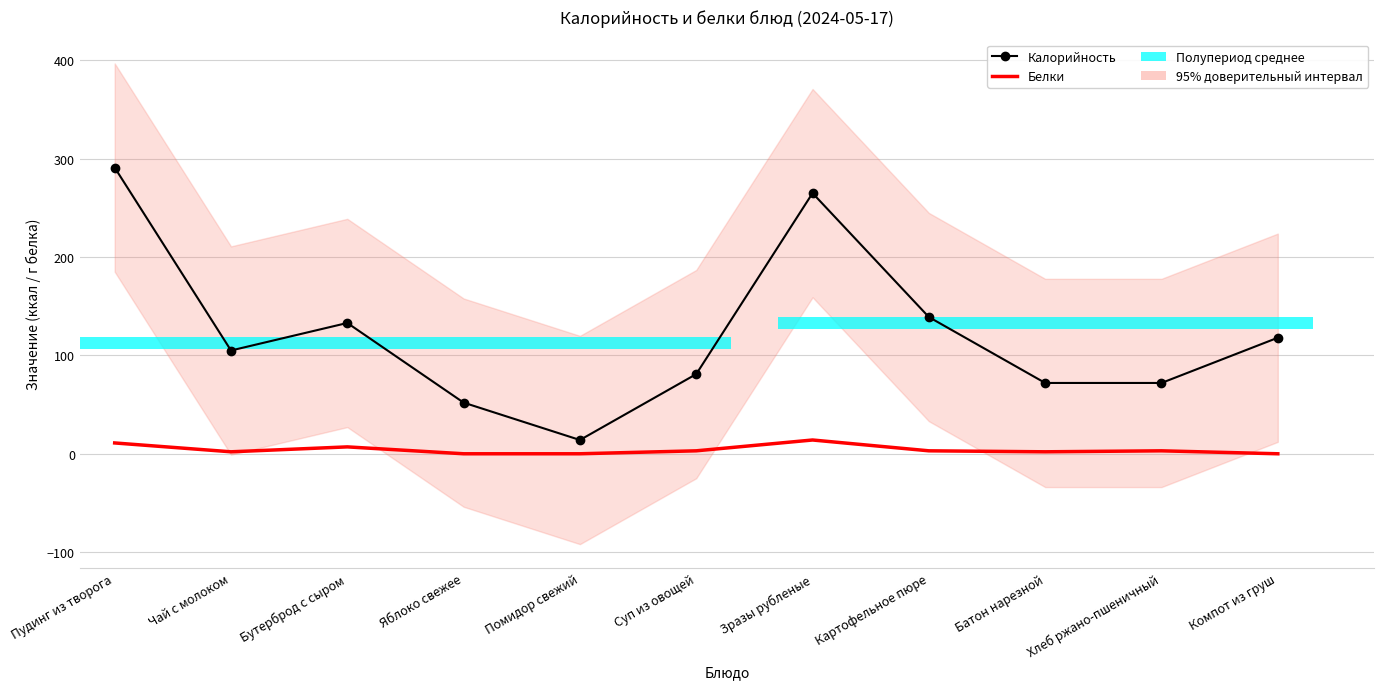

Is the value of Калорийность at Чай с молоком greater than the value of Белки at Компот из груш?

Yes